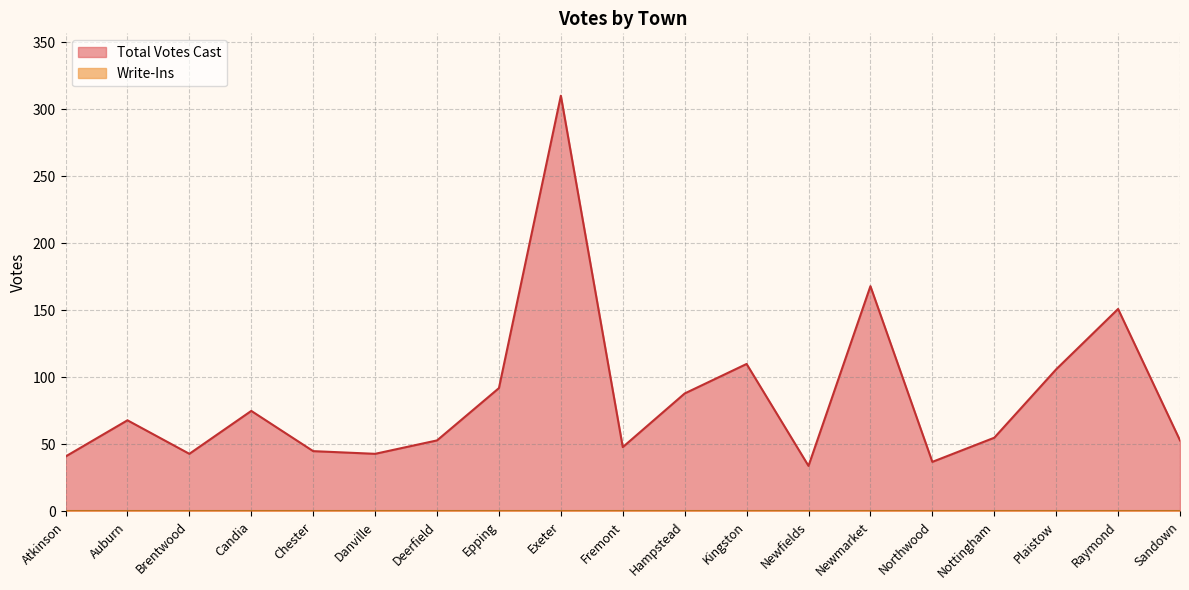

What is the label of the 1st point from the left?

Atkinson